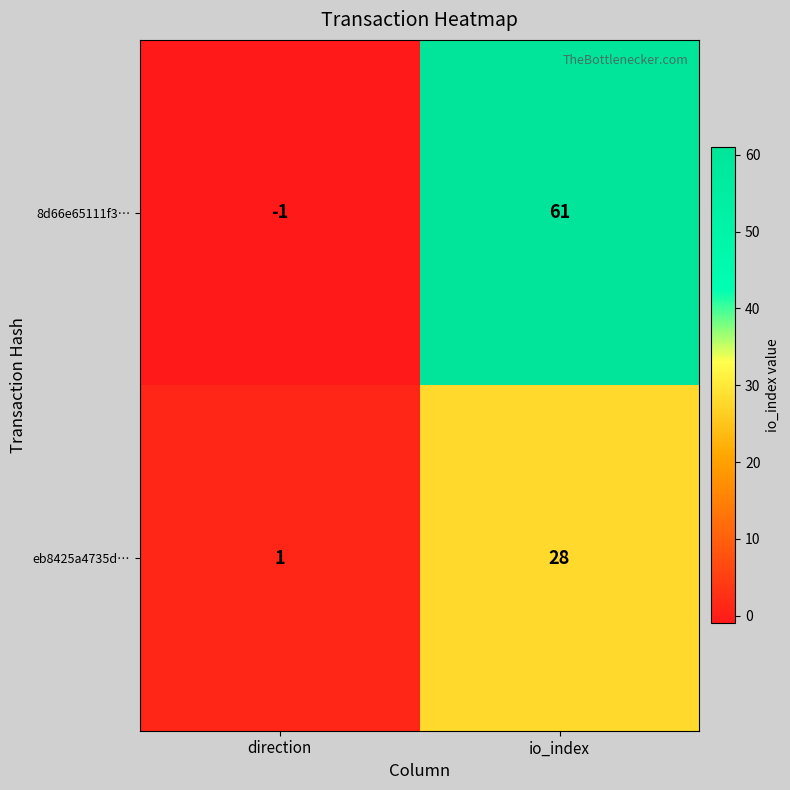

Which category has the highest value across all series?

io_index